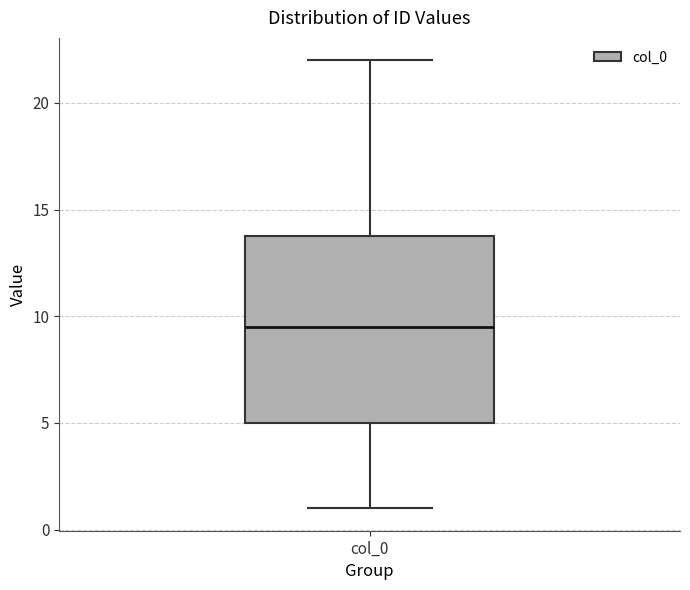

Read this box plot against the y-axis: the position of the median line, the range covered by the box, and the ends of both whiskers. The values are not printed on the chart, so give them approximately, as read against the axis.

median 9.5, box 5.0 to 14.0, whiskers 1.0 to 22.0